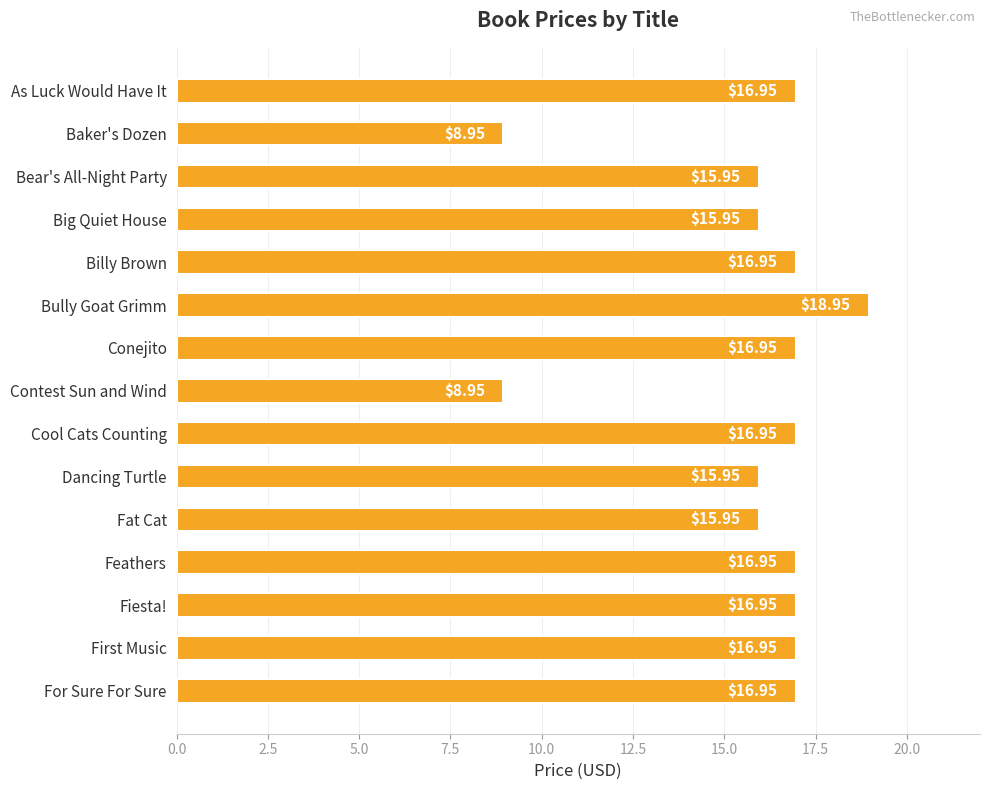

What is the difference between the maximum and minimum values?

10.0